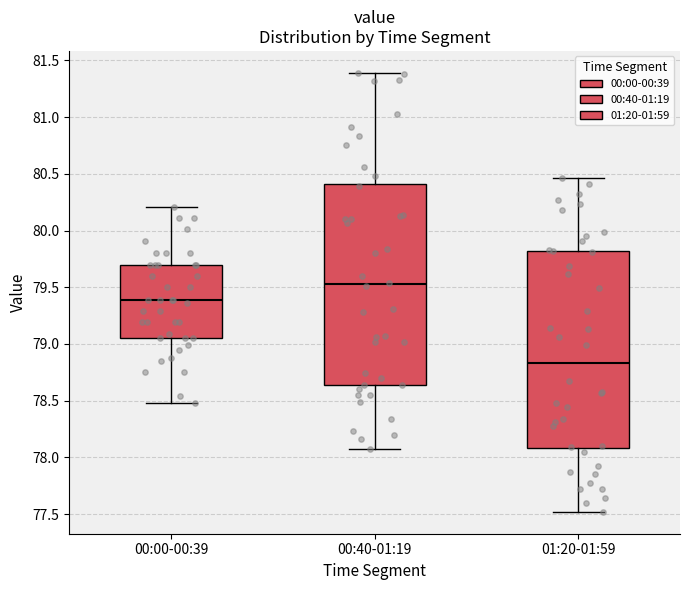

Where does the upper whisker of the box for 01:20-01:59 end on the y-axis? The values are not printed on the chart, so give them approximately, as read against the axis.

80.45